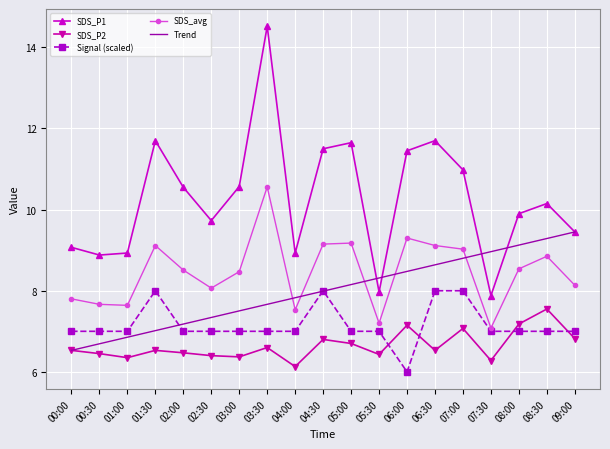

How many interior local valleys does the SDS_avg series have?

5